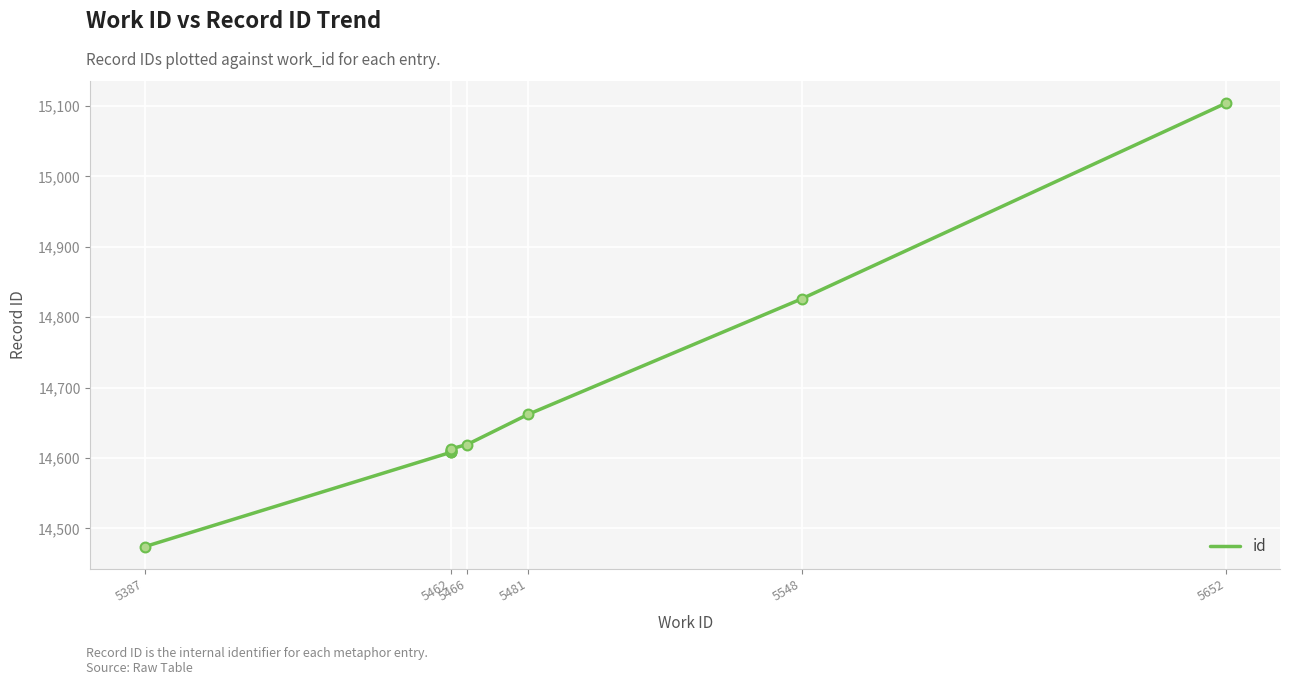

Which has a higher value, 5462 or 5462?

5462